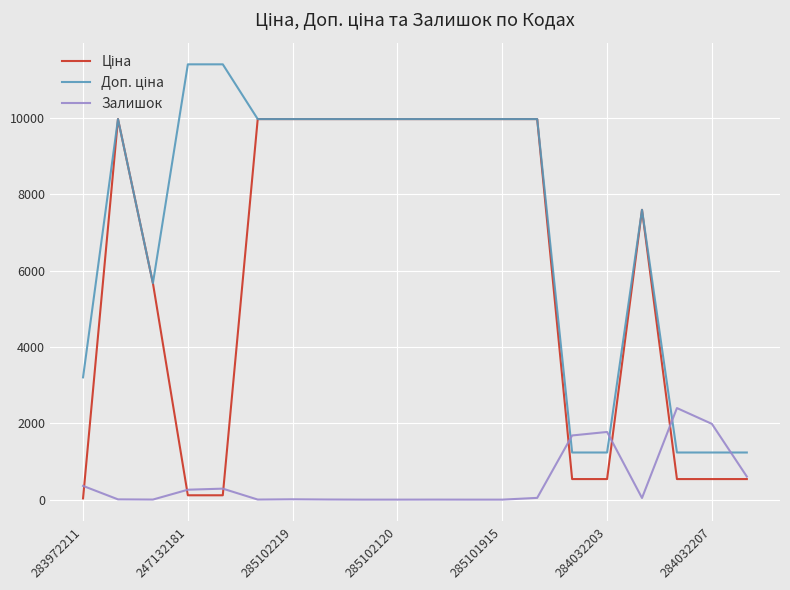

How many lines are shown in the chart?

3